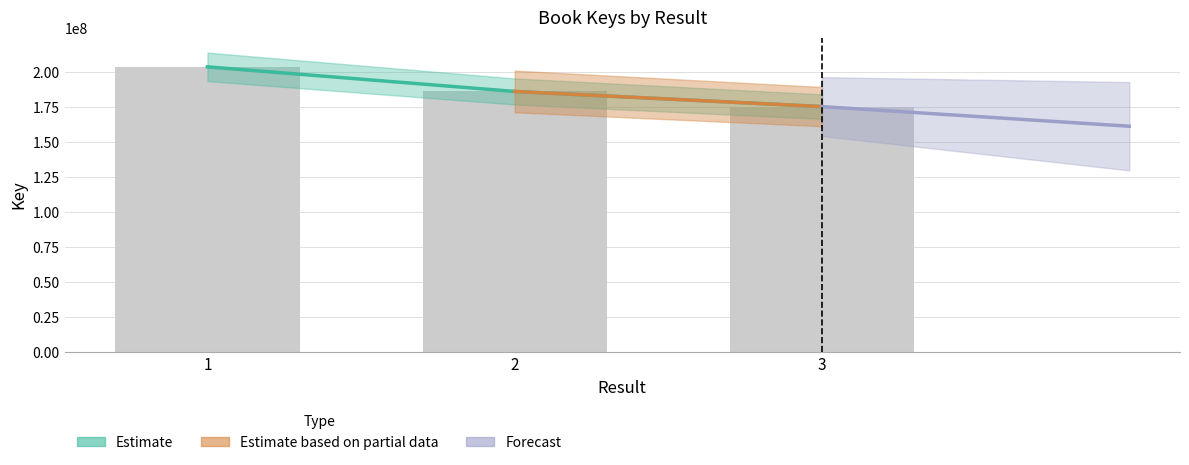

What is the value of the 1st bar from the left?

203560747